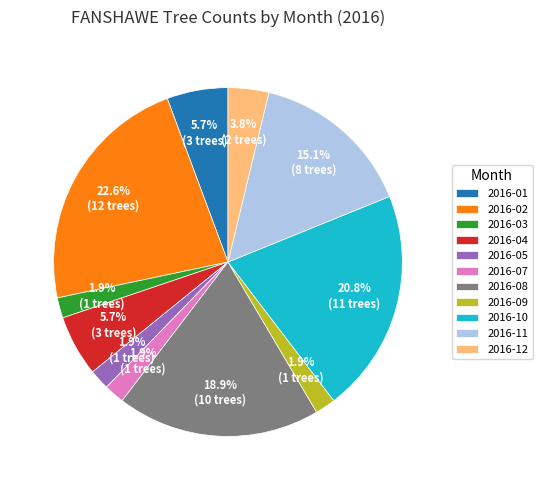

Combined, what portion of the pie is 2016-11 and 2016-09?

17.0%